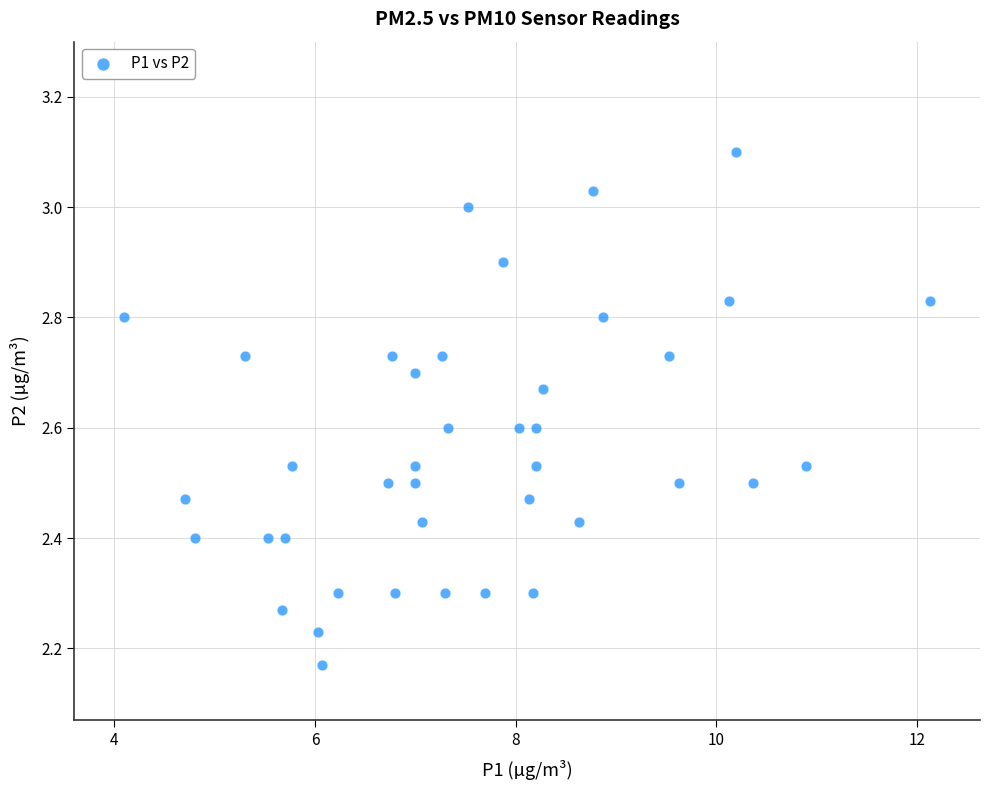

What is the range of Y values (max minus min)?

0.9